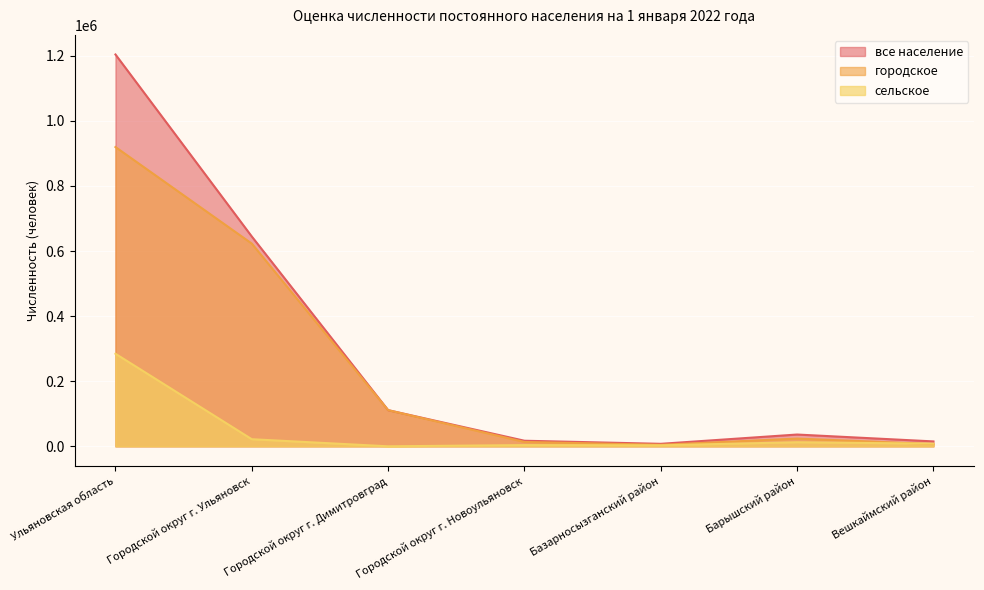

How many interior local valleys does the все население series have?

1